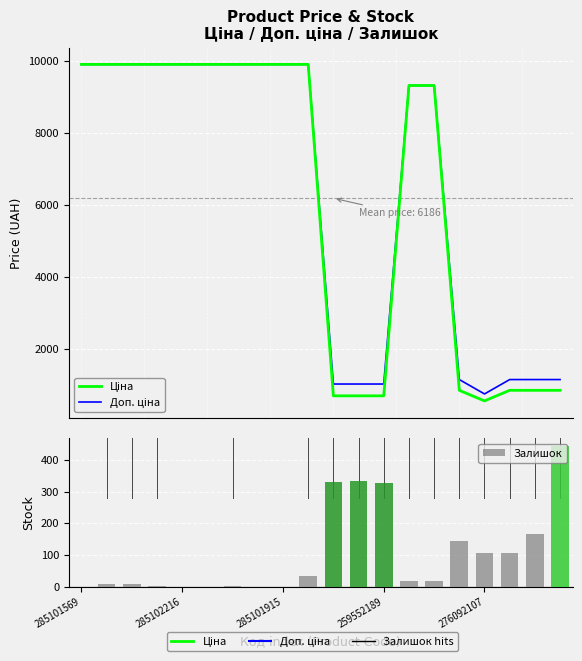

What is the maximum value for Доп. ціна?

9908.5